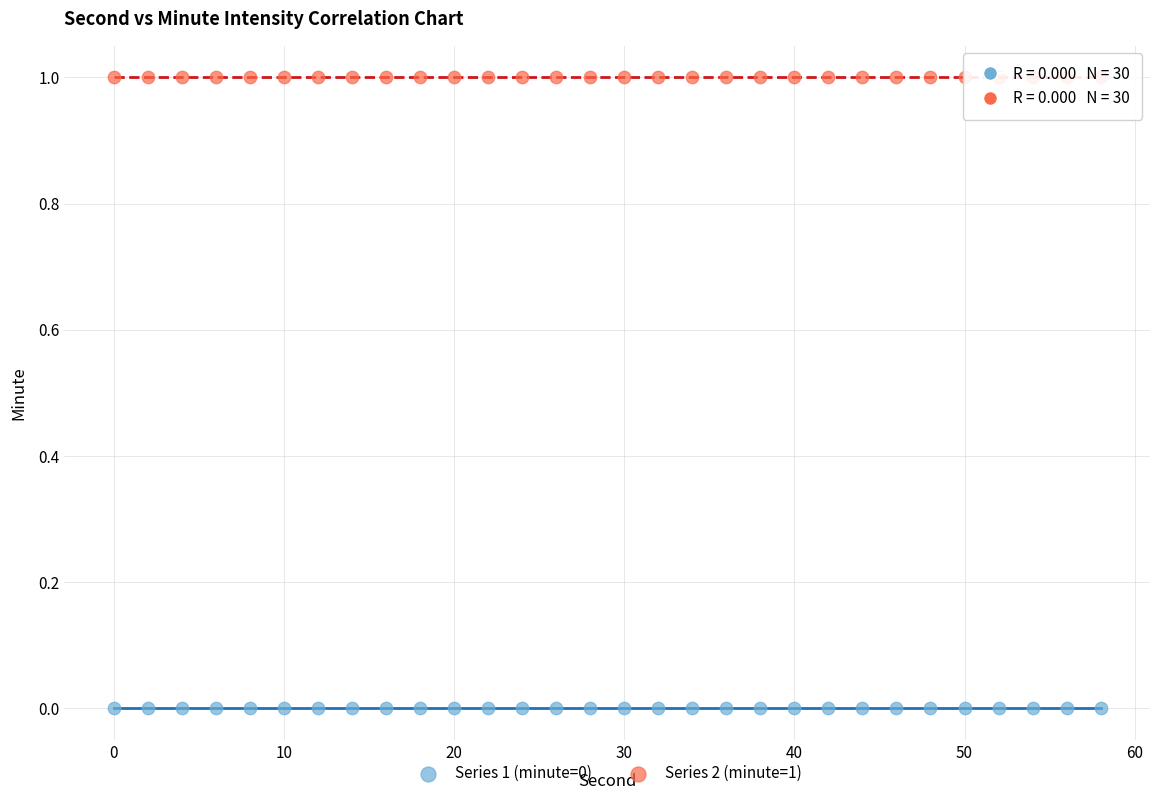

Which series contains the highest Y value?

Series 2 (minute=1)